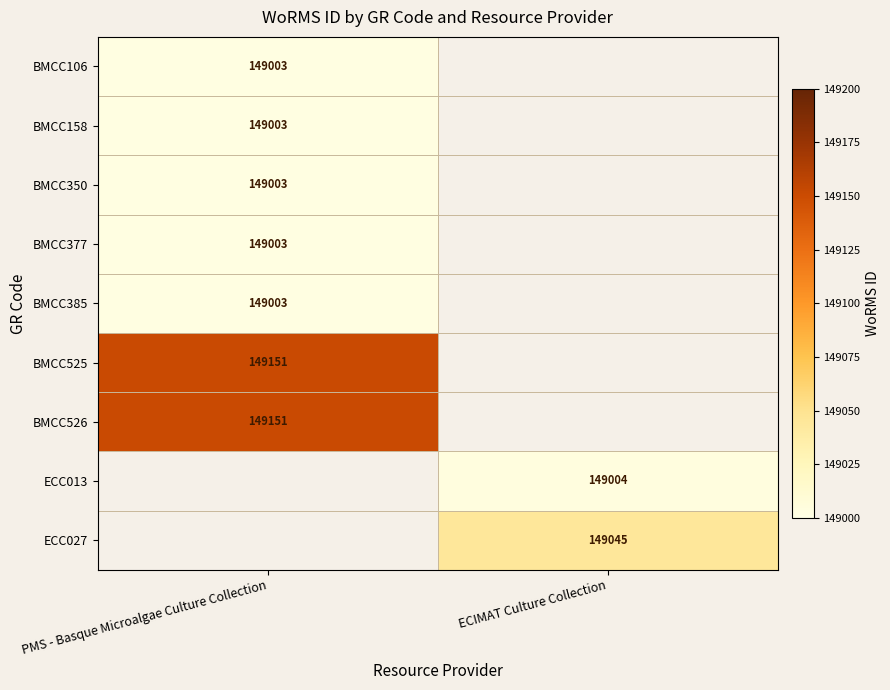

The value of BMCC377 at PMS - Basque Microalgae Culture Collection is 228002. True or false?

False